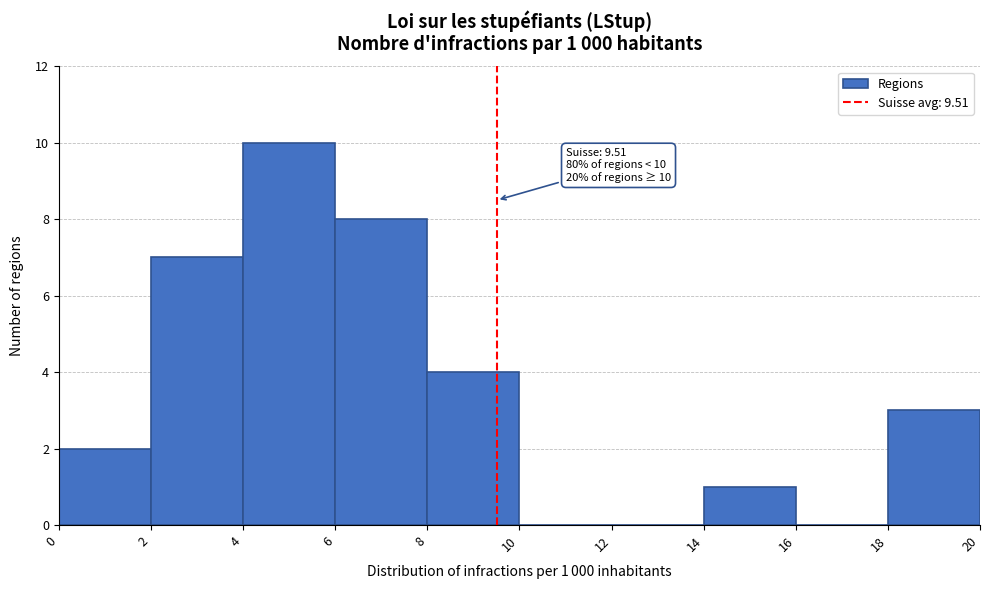

Over which range of the x-axis is the bar tallest?

4 to 6